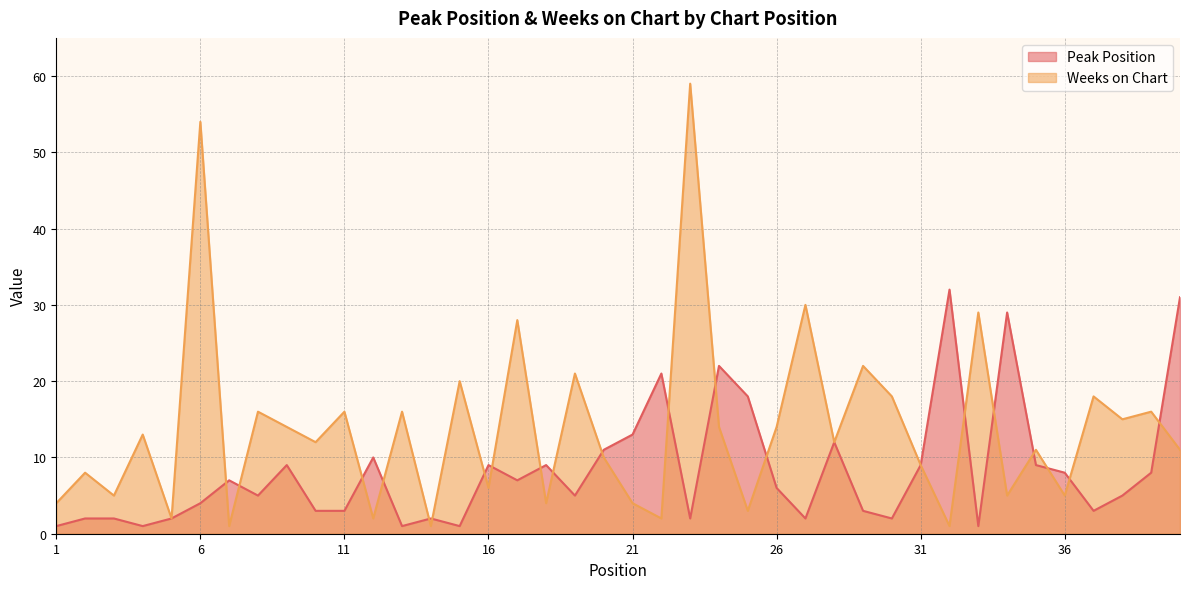

Where do Weeks on Chart and Peak Position first cross each other?

6 and 7